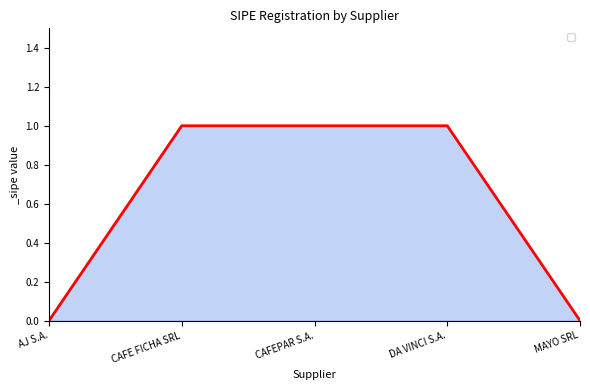

Does the chart have visible grid lines?

No